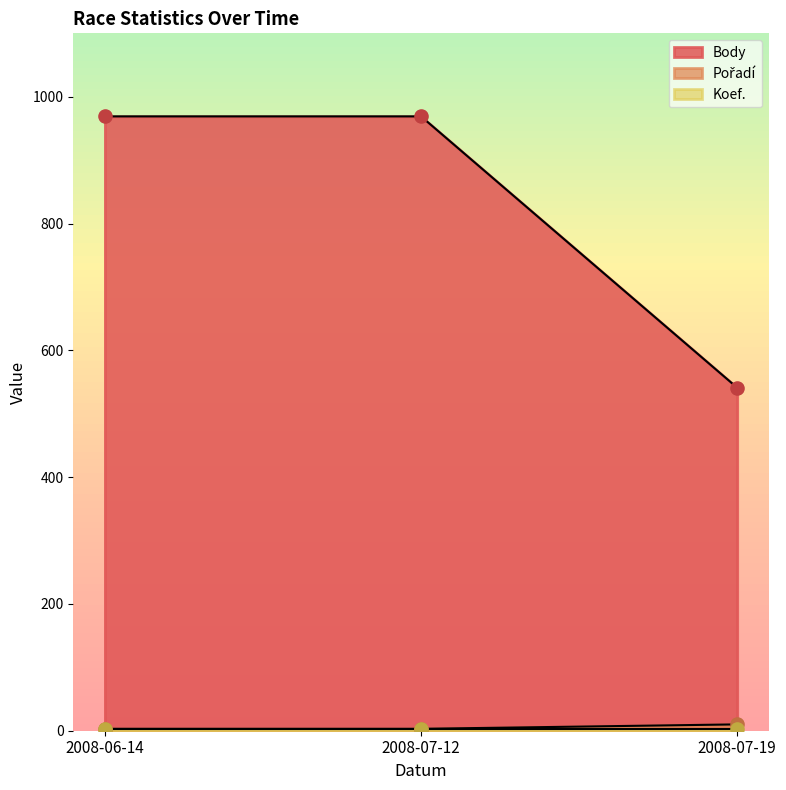

Which series has the widest spread of Y values?

Body